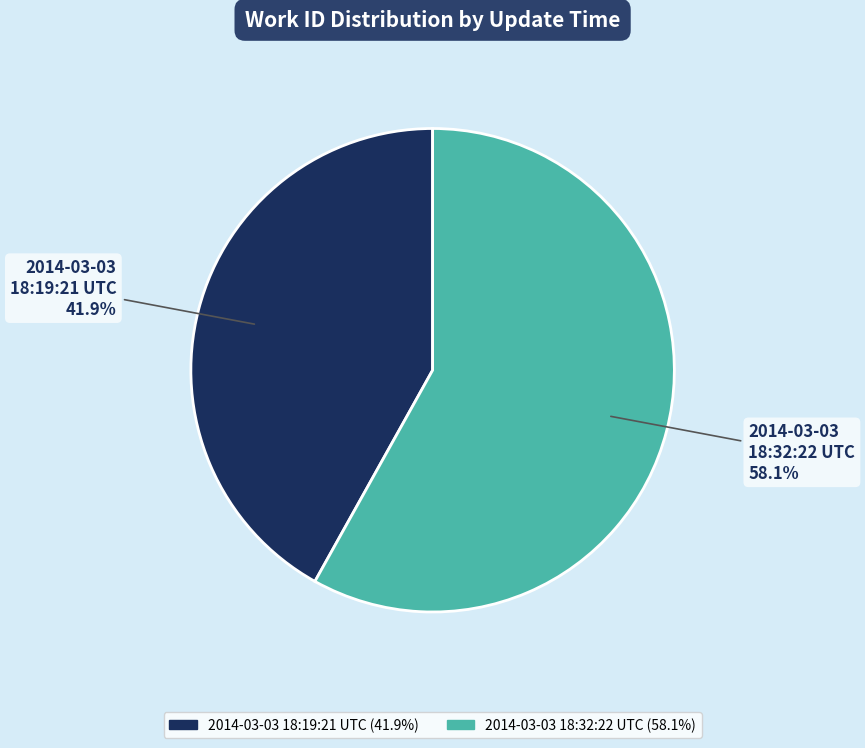

The 2014-03-03 18:32:22 UTC slice represents 67% of the pie. True or false?

False